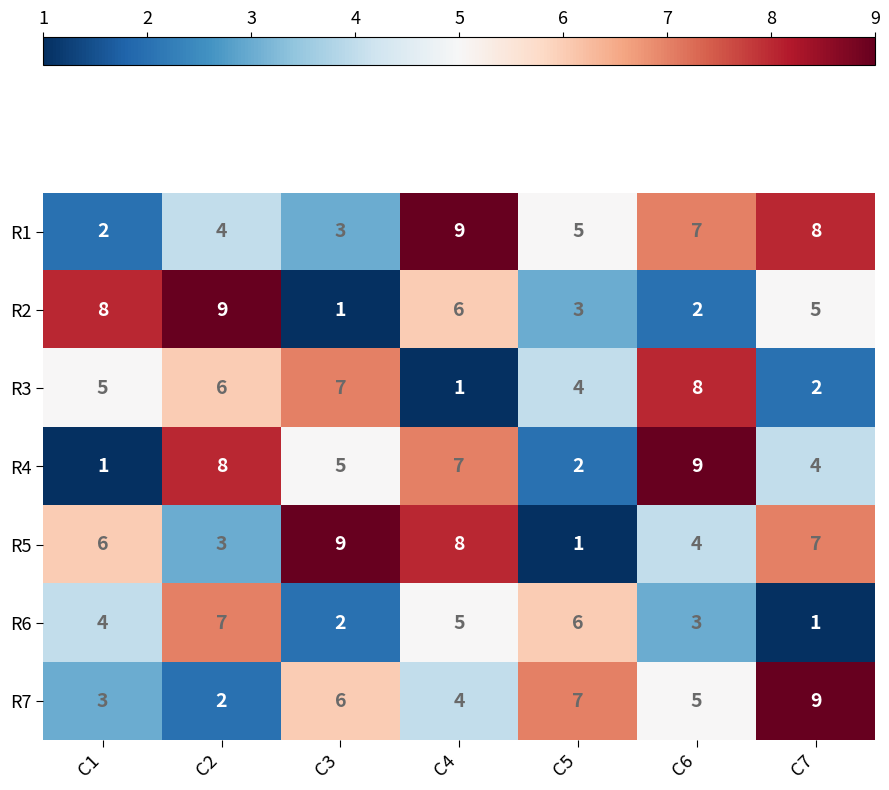

What is the total value across all series at C4?

40